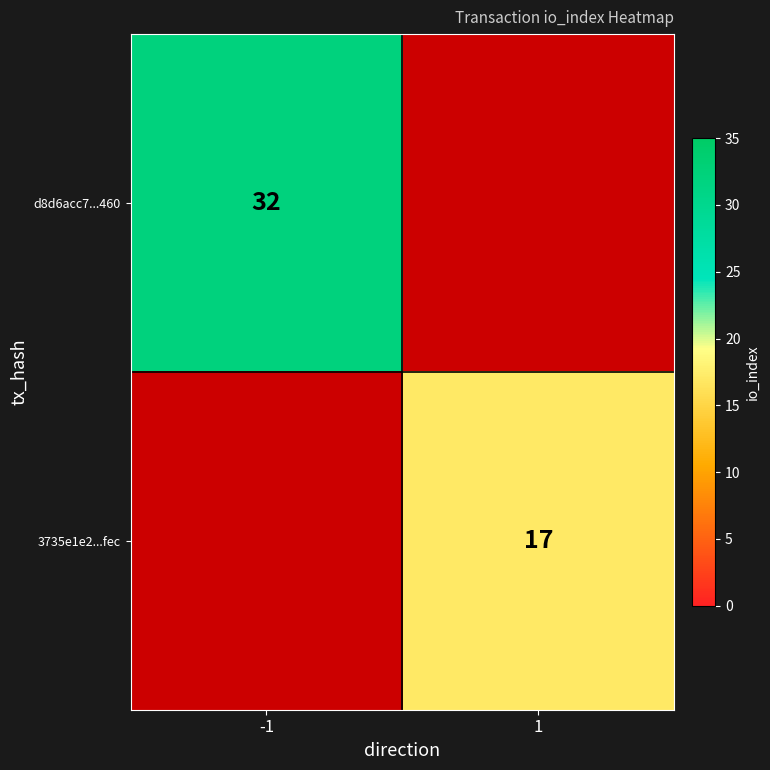

True or false: 3735e1e2...fec has a value of 27 at 1.

False